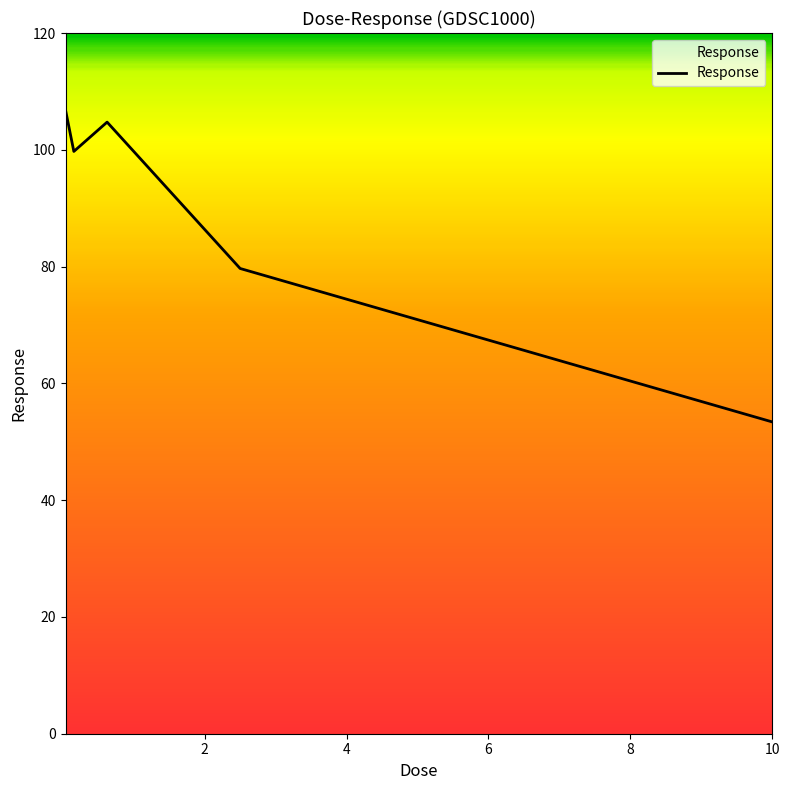

True or false: there are more than 1 points higher than both neighbors.

False